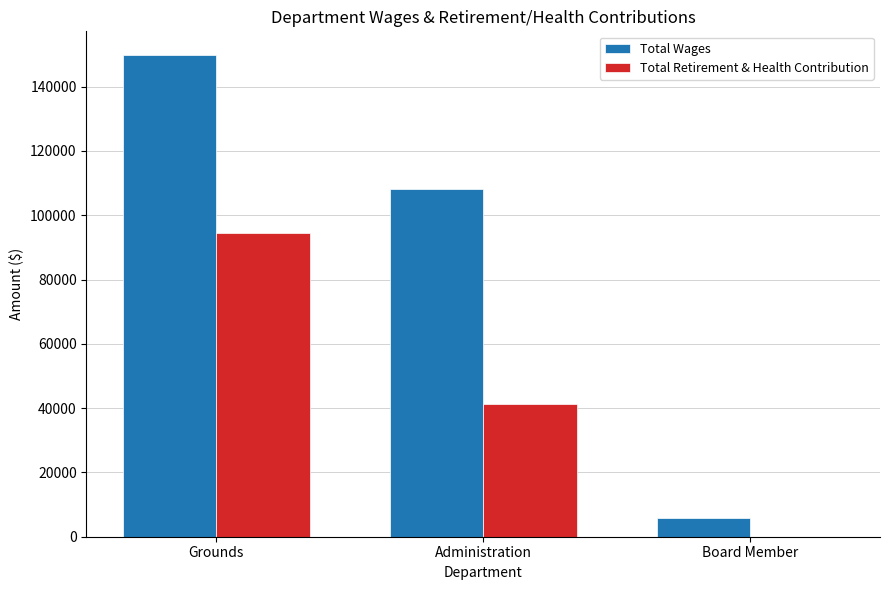

What is the sum of the Total Retirement & Health Contribution values at Grounds and Administration?

135869